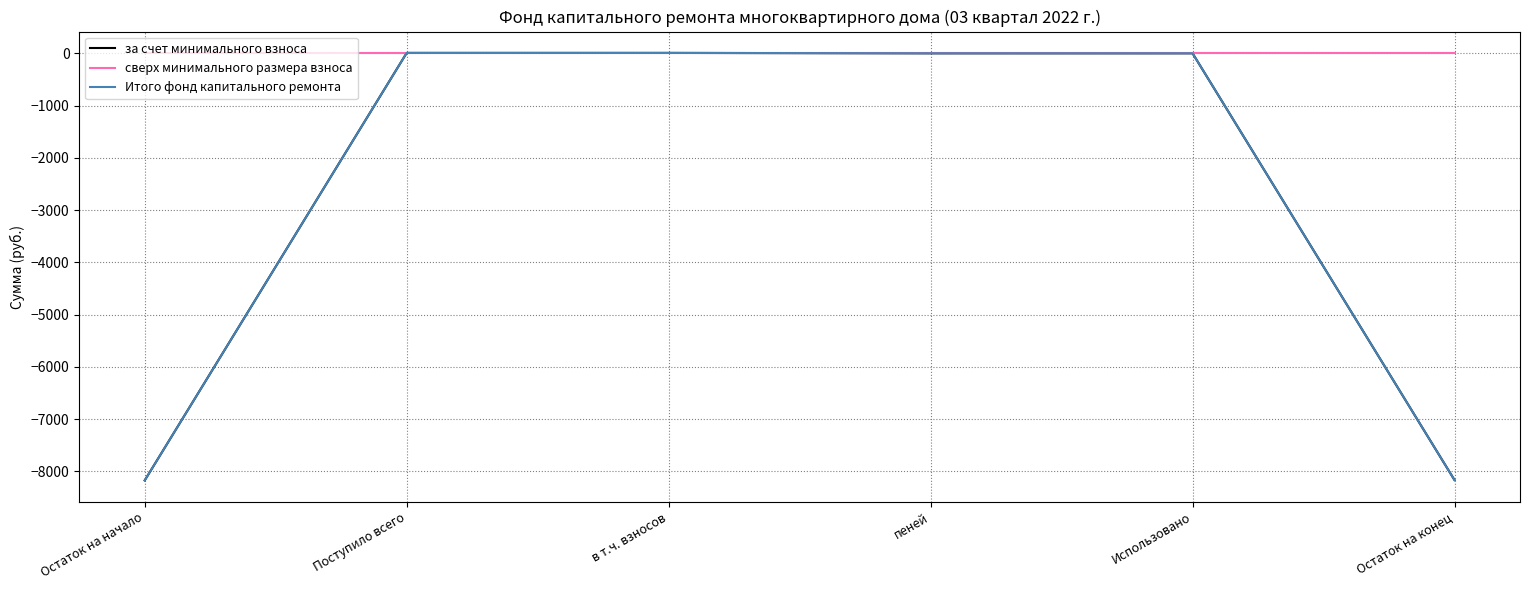

Does the chart display data point markers on the line(s)?

No